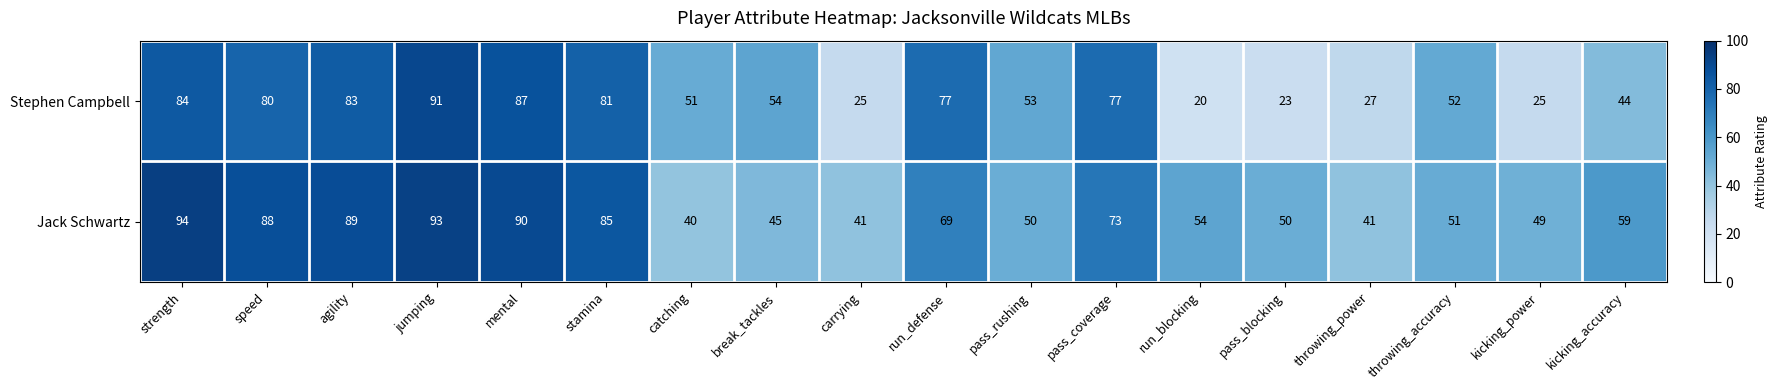

The value of Jack Schwartz at carrying is 55. True or false?

False